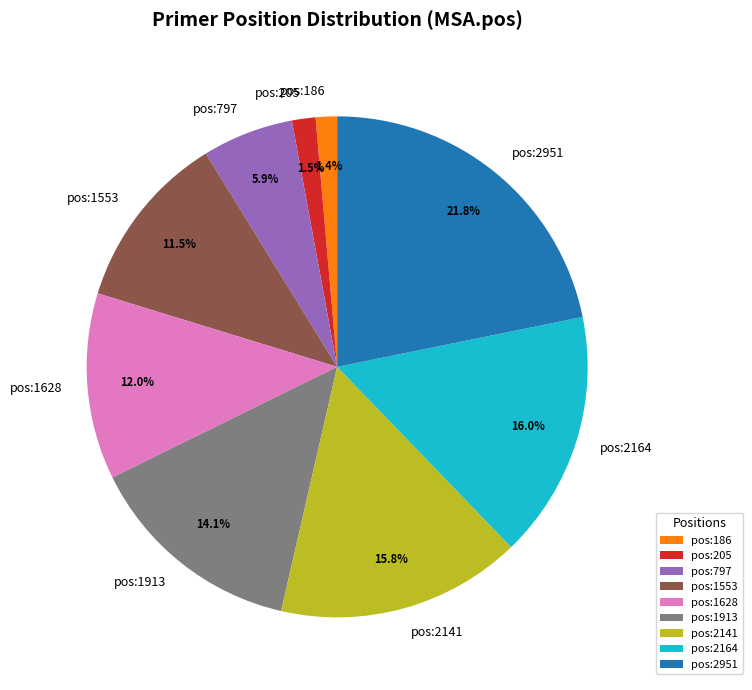

What is the largest slice in the pie chart?

pos:2951